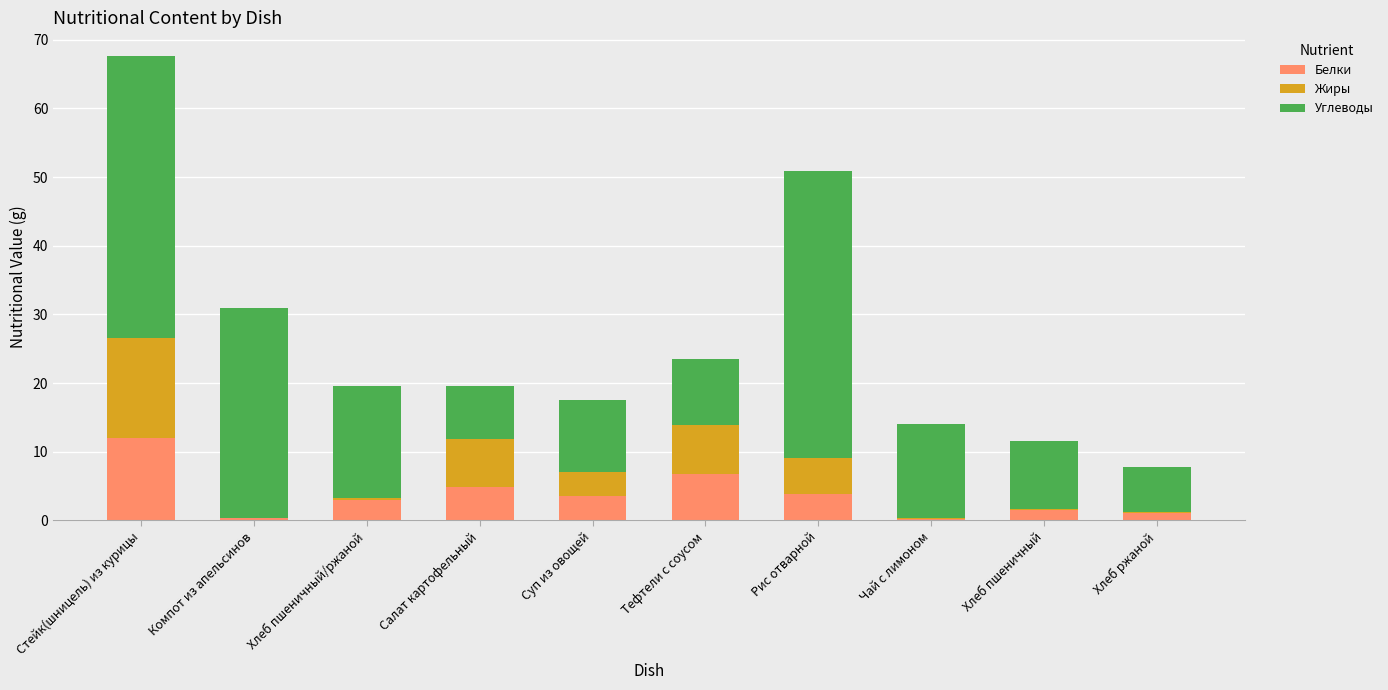

At which category is the sum across all series the highest?

Стейк(шницель) из курицы